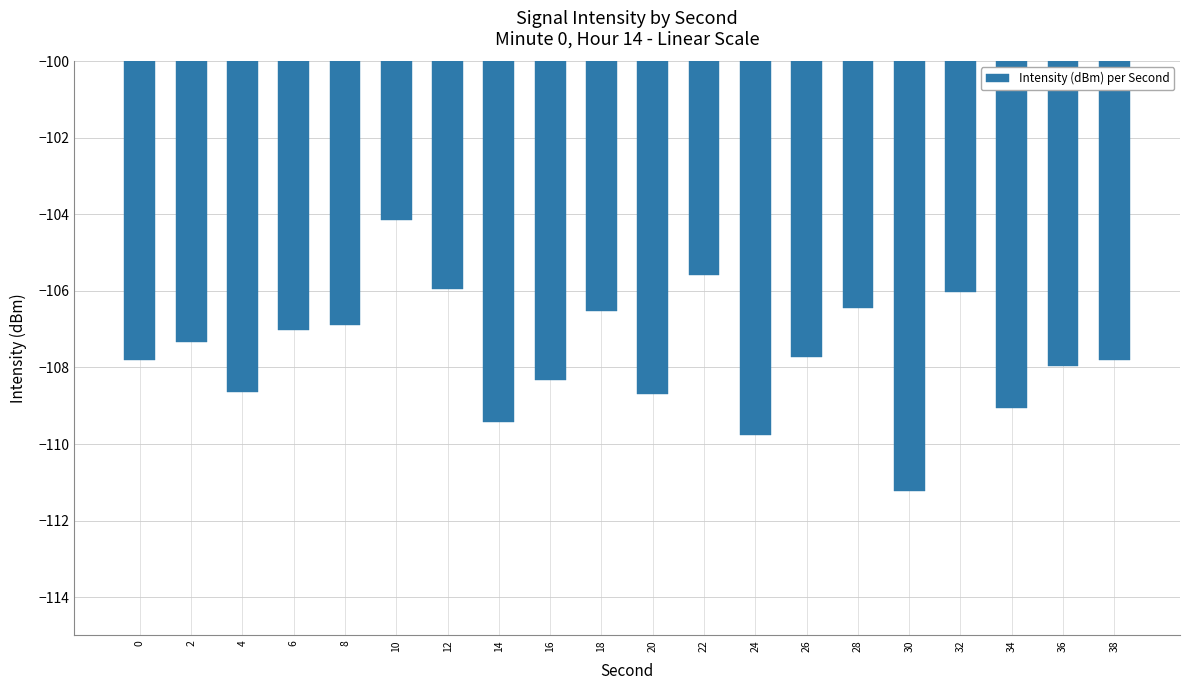

What is the change in value from 2 to 14?

-2.1